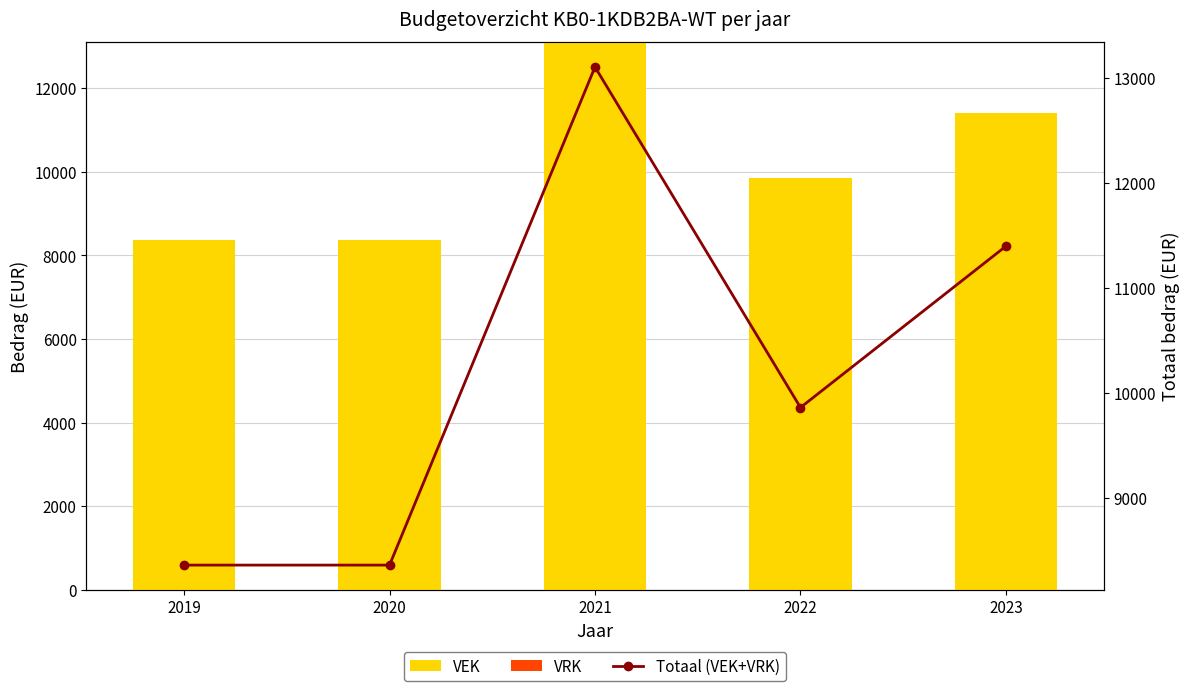

What is the difference between the maximum and second lowest values in the VEK series?

4742